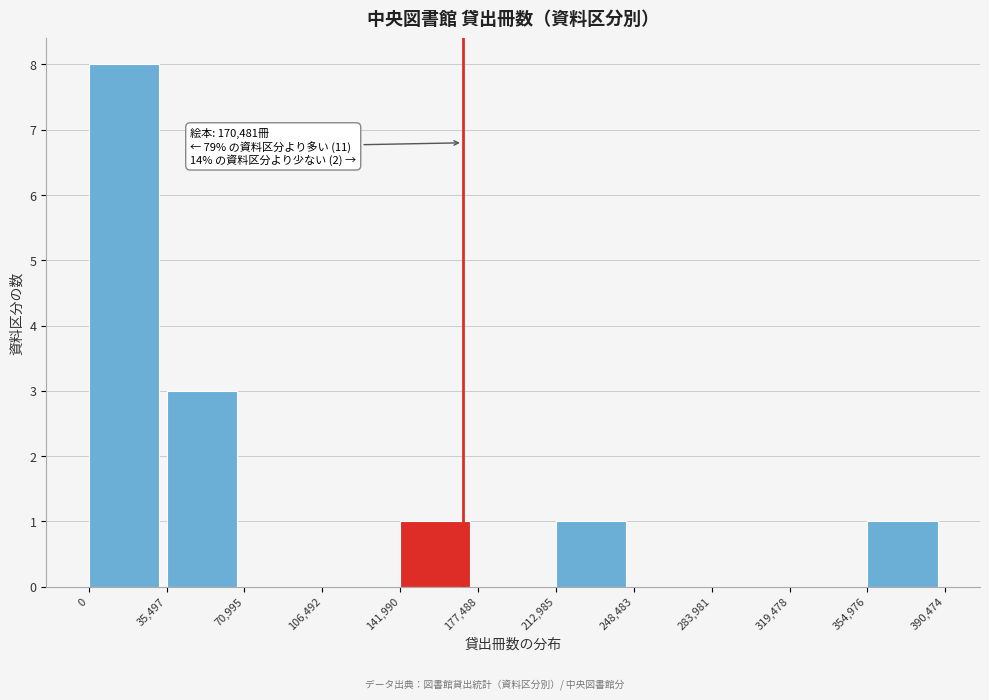

Over which range of the x-axis is the bar tallest?

0 to 35,497